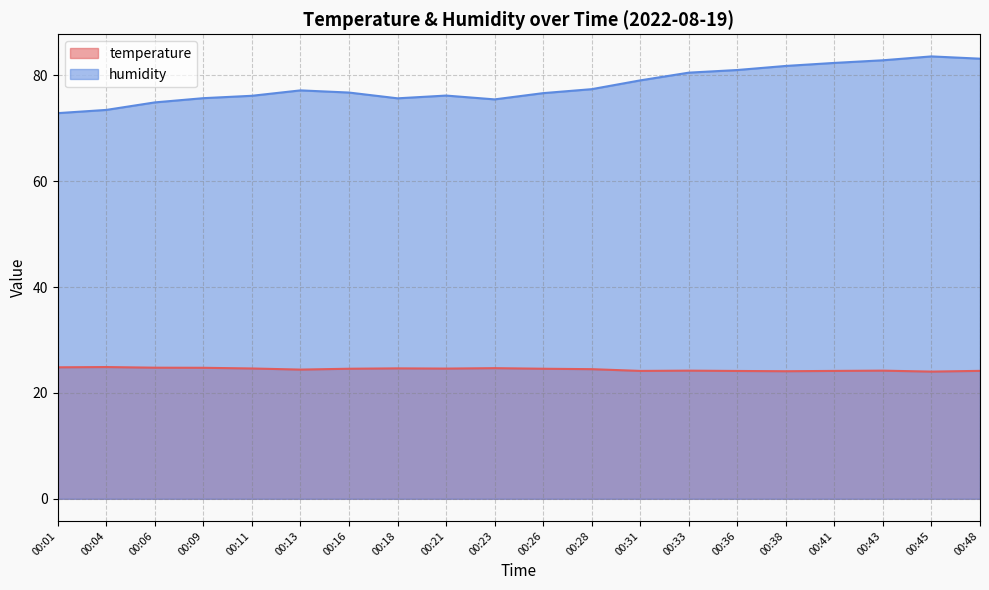

At which category is the sum across all series the highest?

00:45